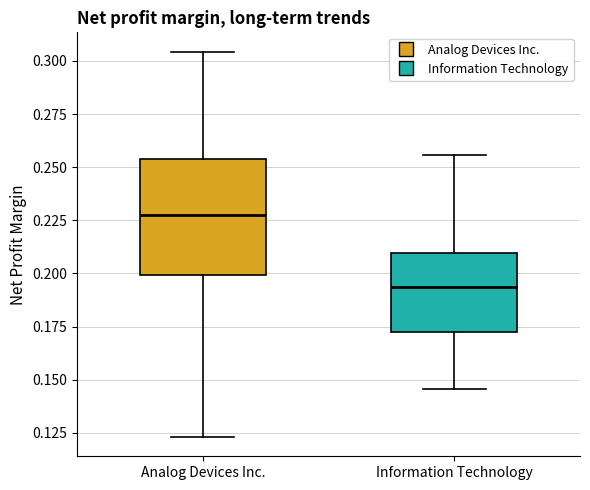

Which box's median line is the lowest?

Information Technology